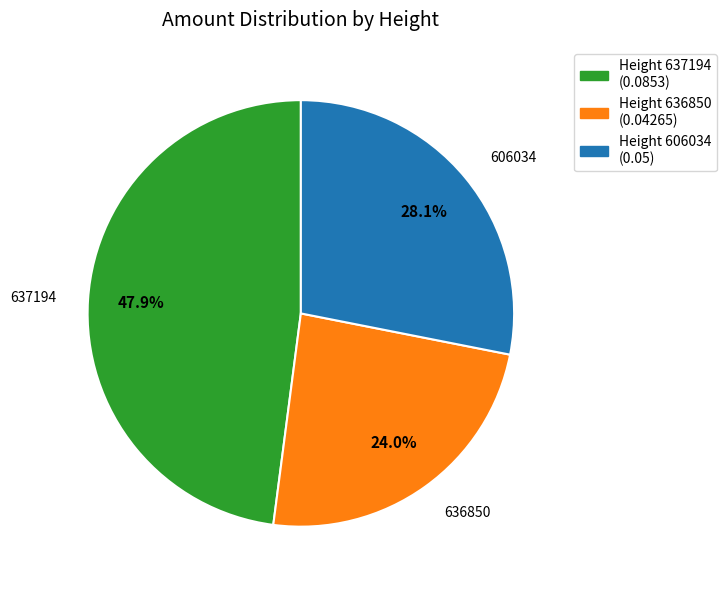

How many segments does this pie chart have?

3